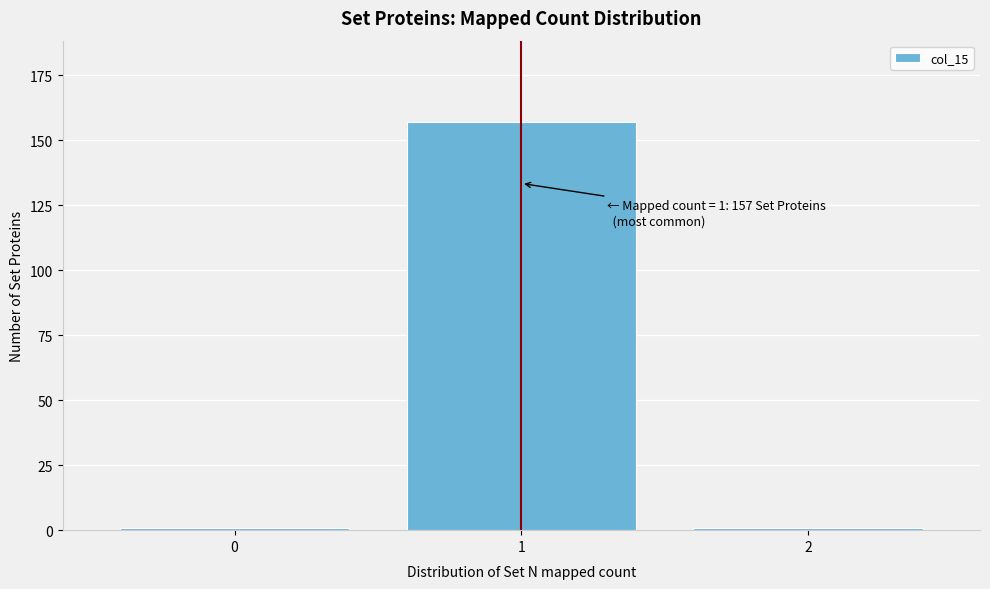

Reading left to right, list all the values displayed in this chart.

0=1	1=157	2=1